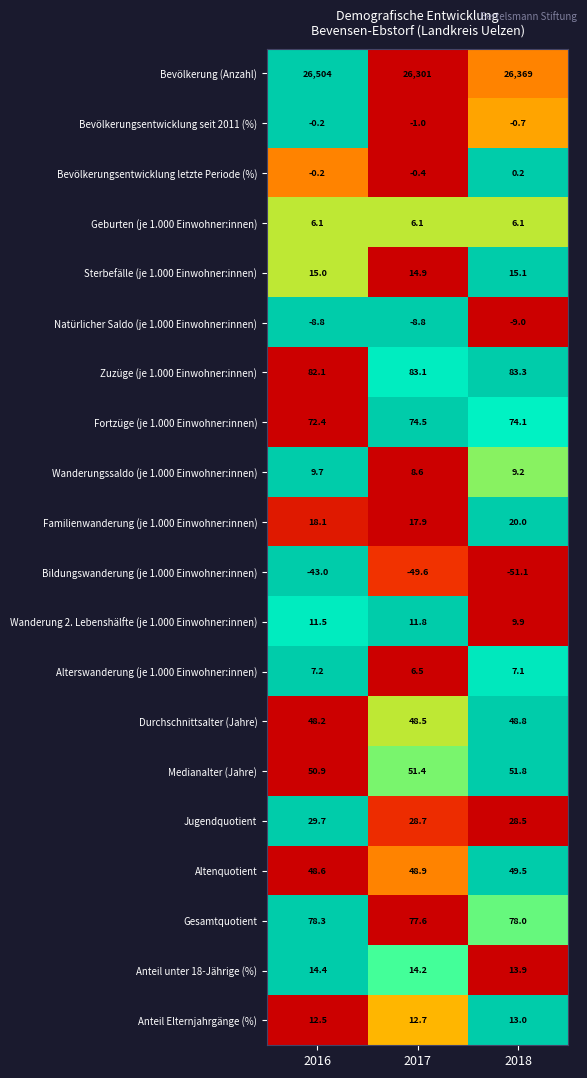

What is the total value across all series at 2016?

26956.5